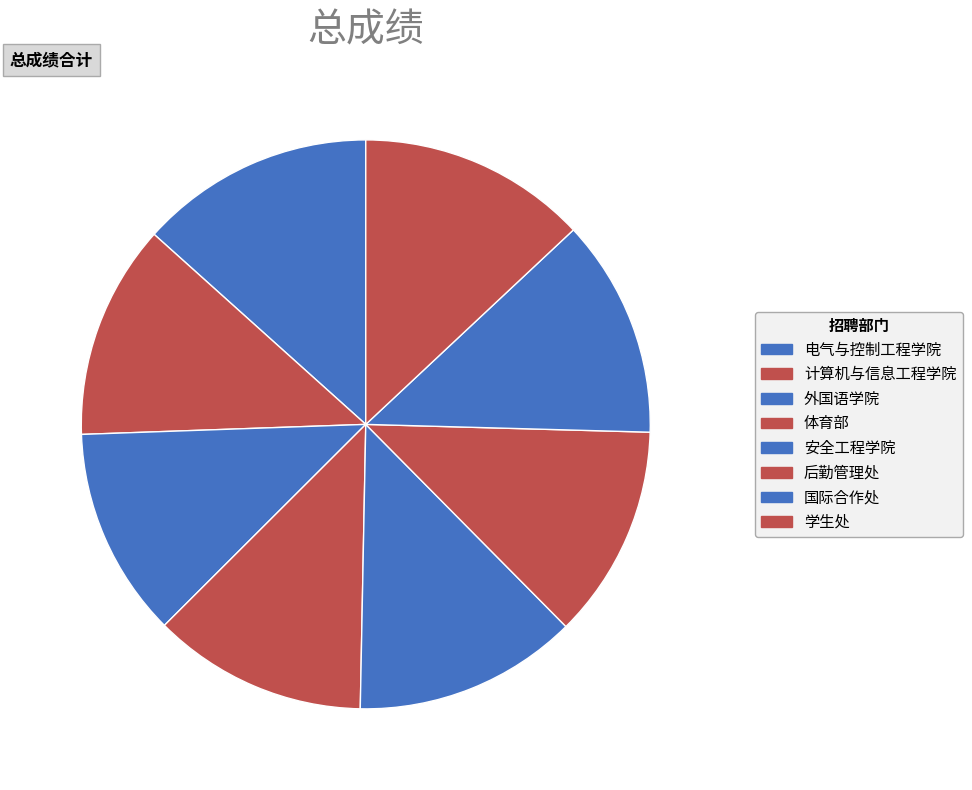

To the nearest percent, what percentage of the pie is 体育部?

12%